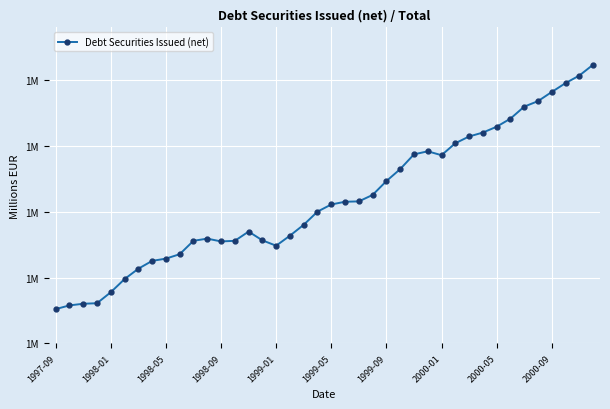

Where is the data nearest to the value 1537660?

1999-09